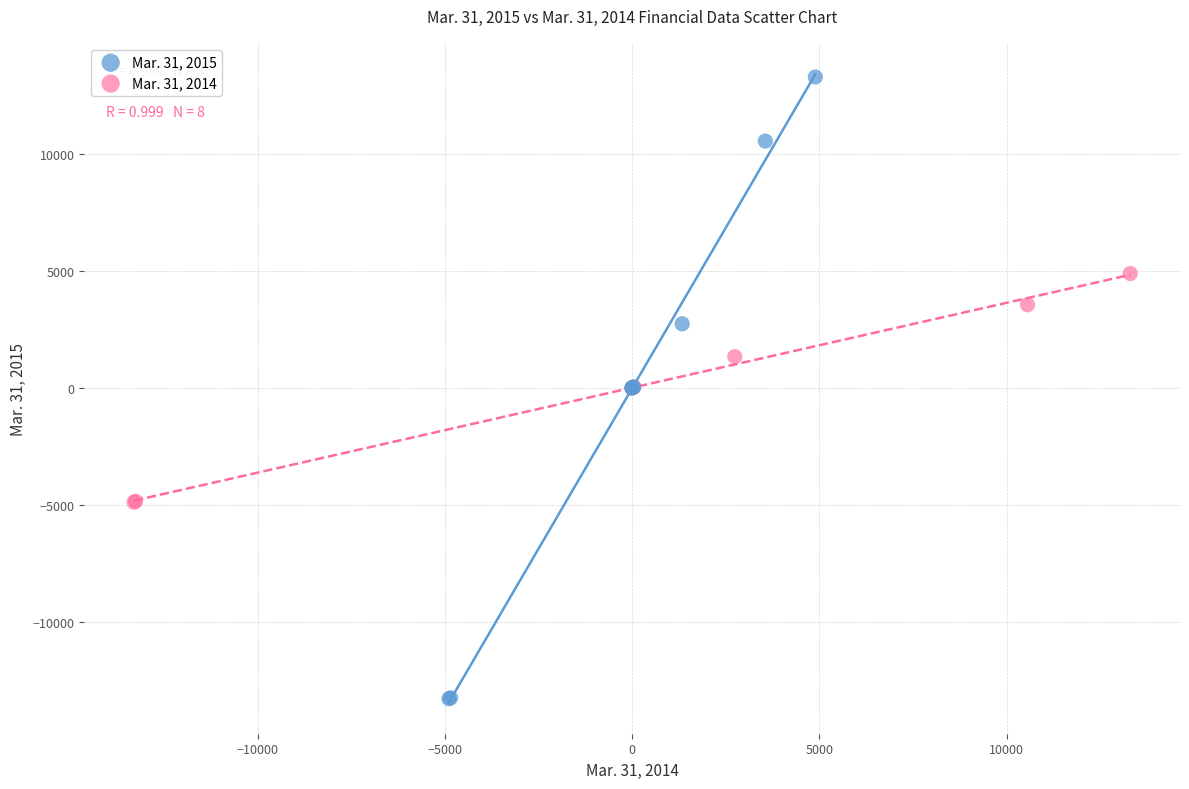

Which series has the widest spread of Y values?

Mar. 31, 2015